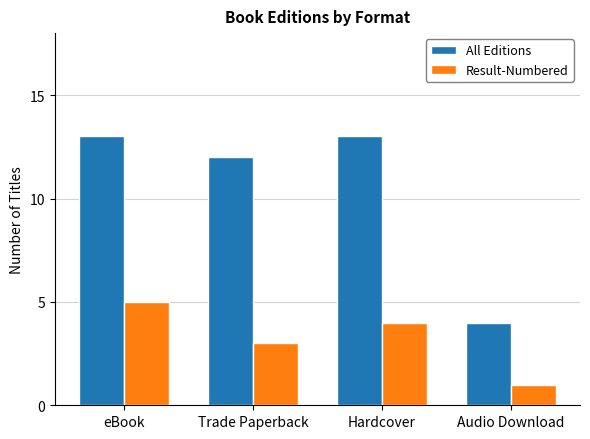

The Result-Numbered series shows 1 at Audio Download. True or false?

True